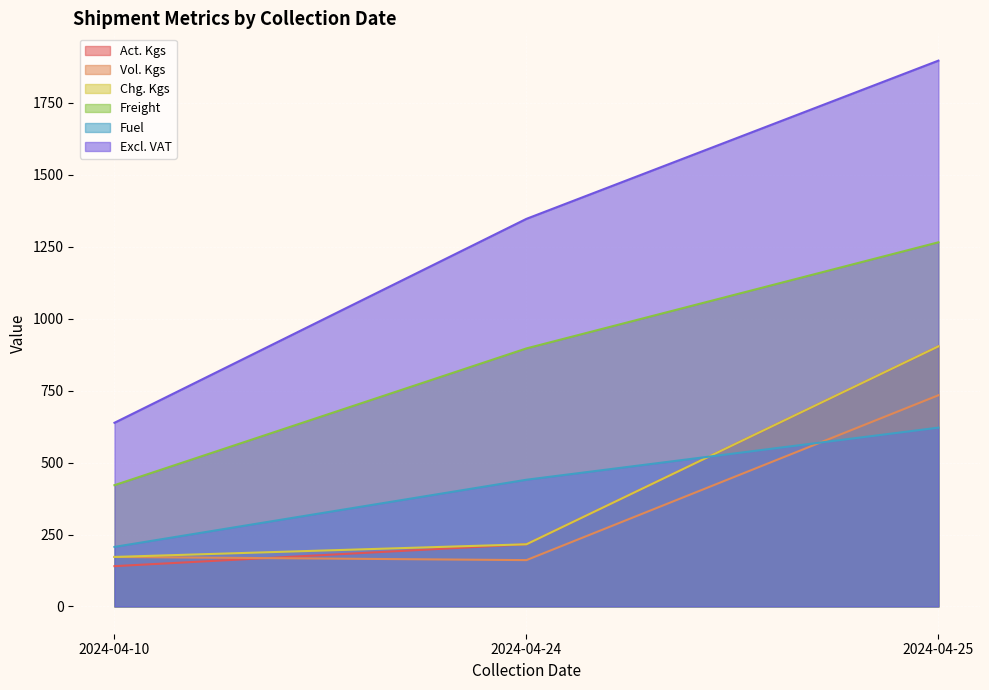

At how many categories does at least one series exceed 1510?

1